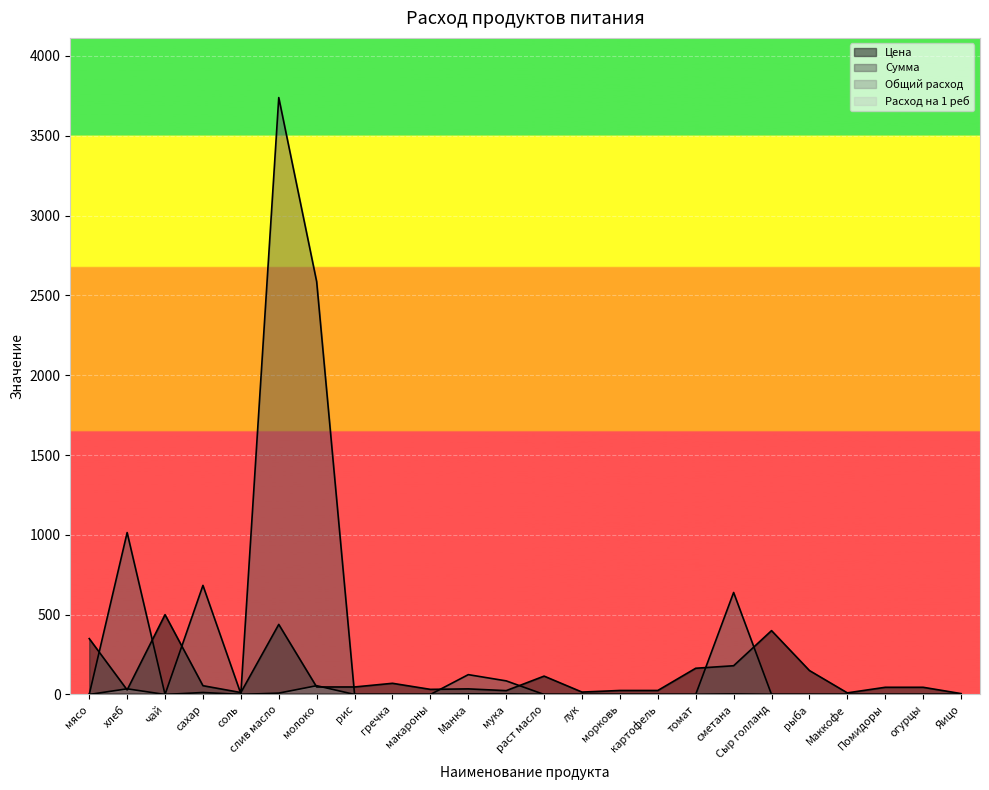

Is it true that Общий расход equals 0.0 at рыба?

True